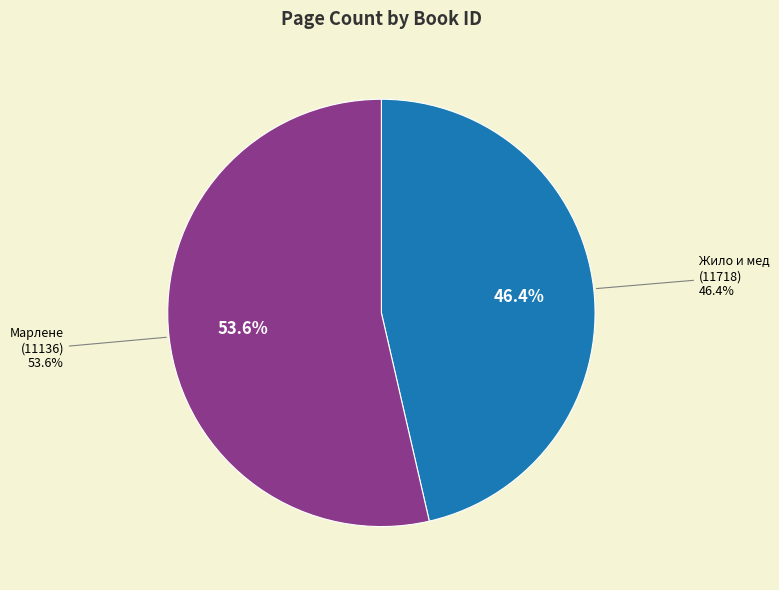

Which category has the smallest portion of the pie?

11718